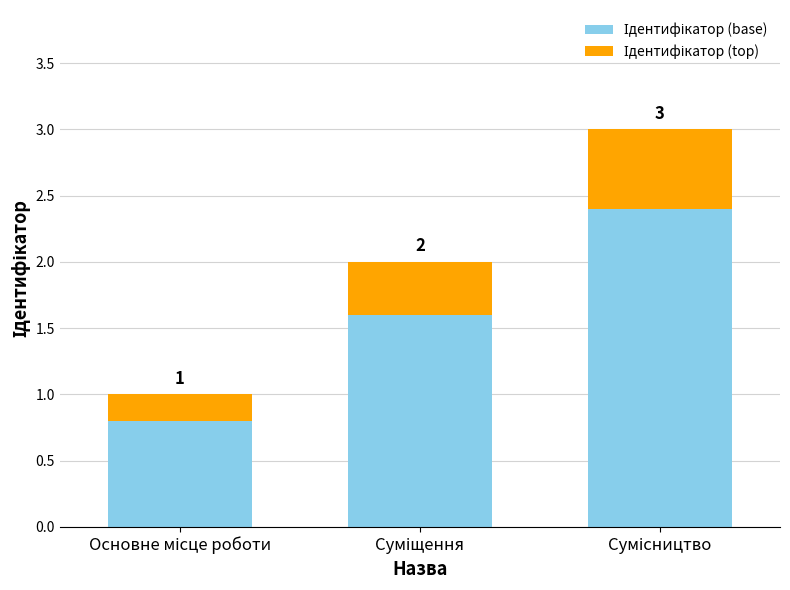

The value of Ідентифікатор (top) at Основне місце роботи is 0.2. True or false?

True